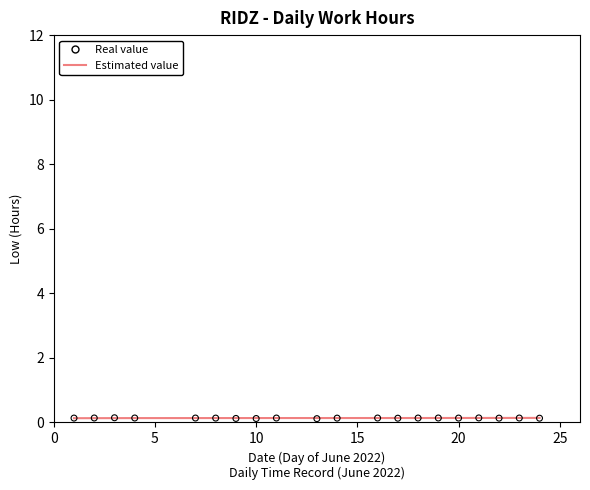

Is the value of Real value at 13 greater than the value of Estimated value at 7?

Yes